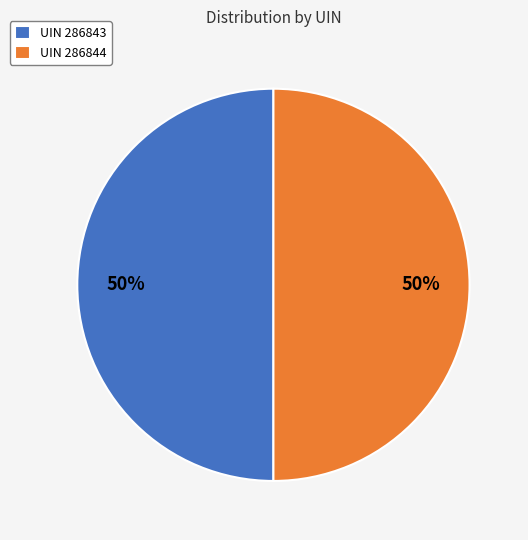

Is it true that UIN 286844 is 50% of the pie?

True